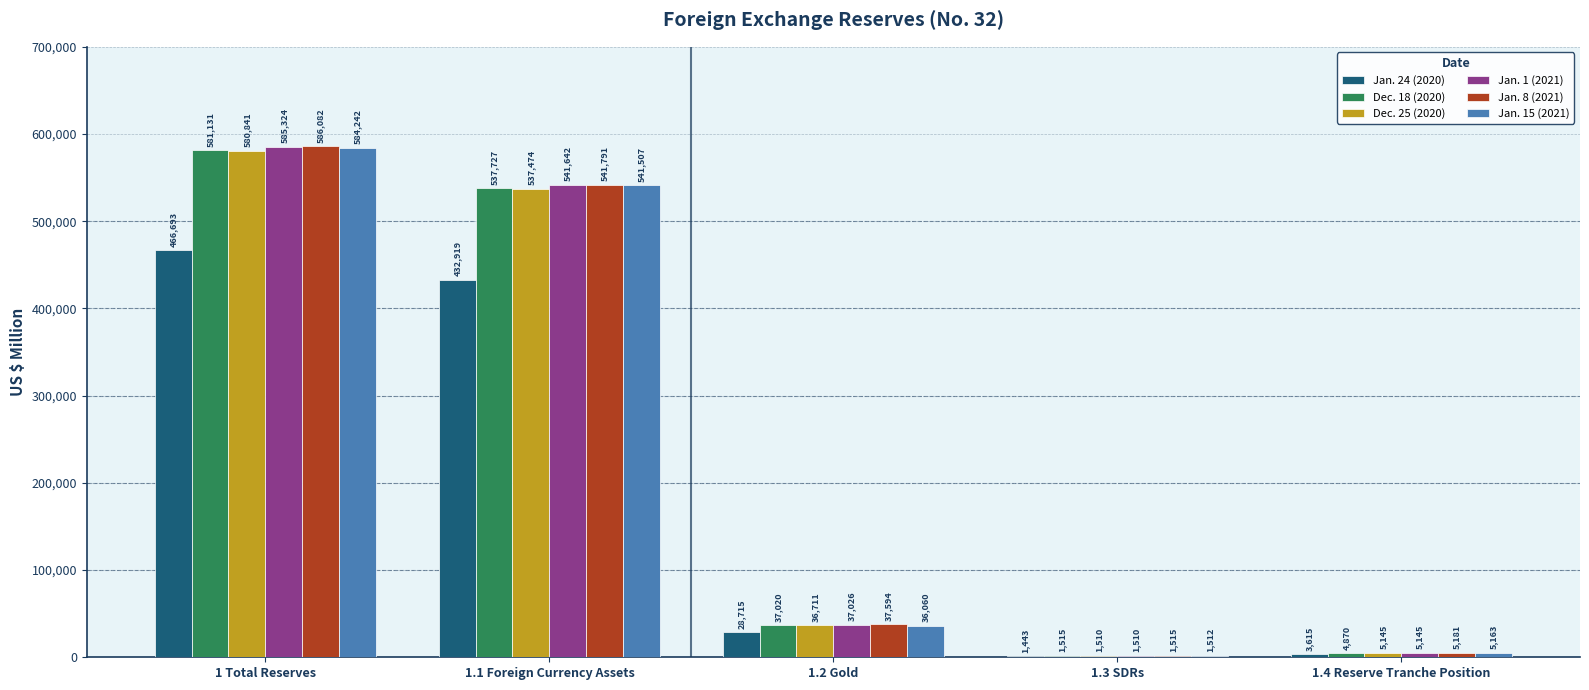

Is it true that Jan. 15 (2021) equals 1512 at 1.3 SDRs?

True